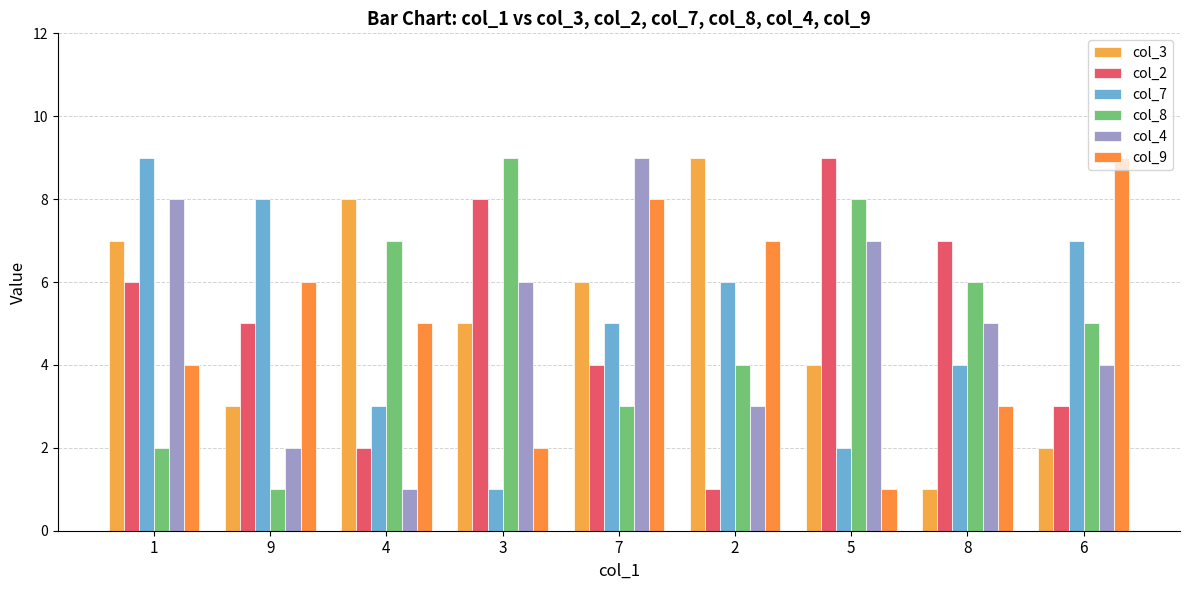

Between 9 and 3, which series saw the biggest shift?

col_8